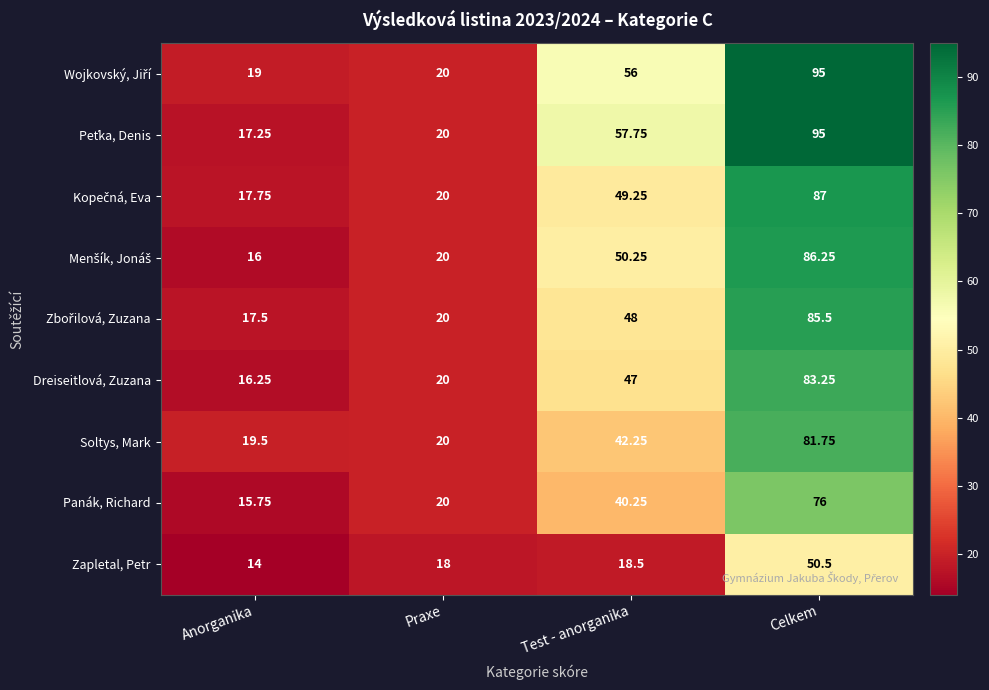

At which category does the chart reach its peak across all series?

Celkem